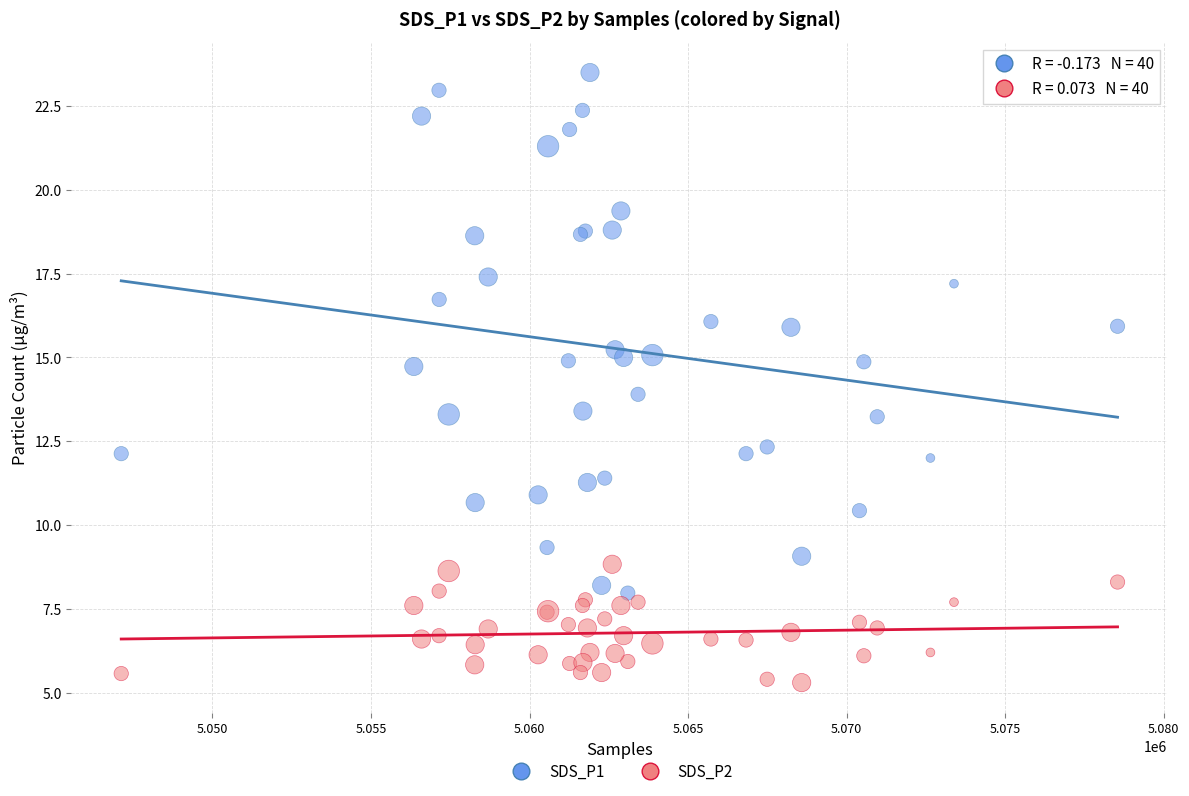

Which series contains the highest Y value?

SDS_P1